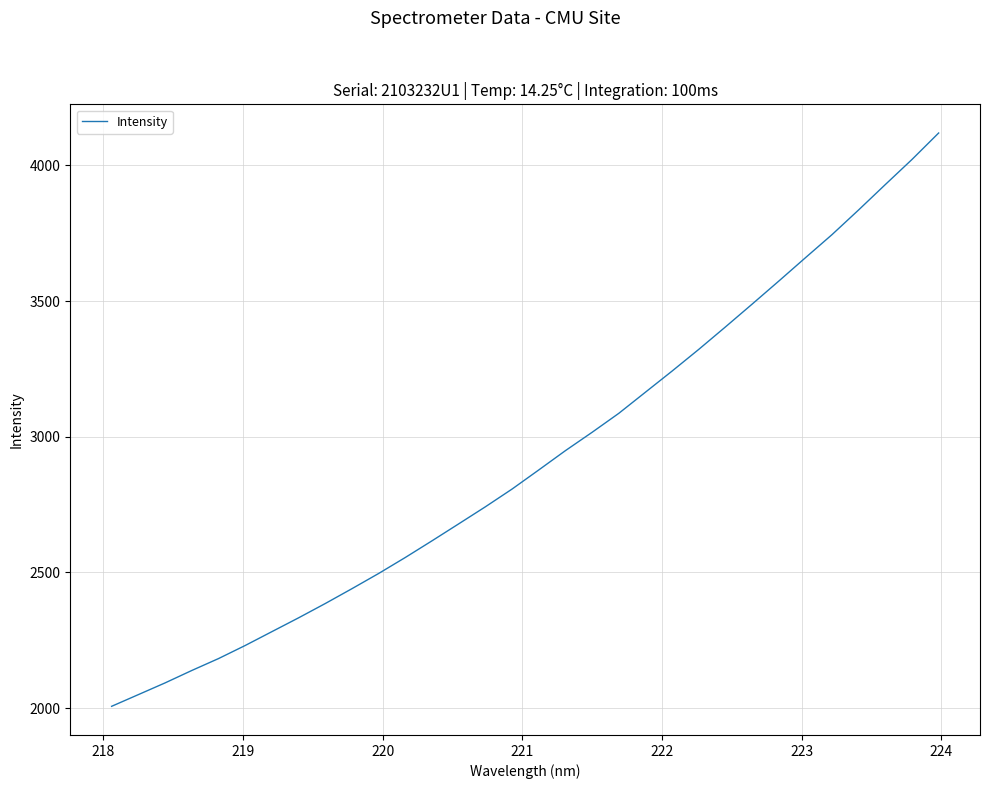

What is the greatest value displayed?

4119.6